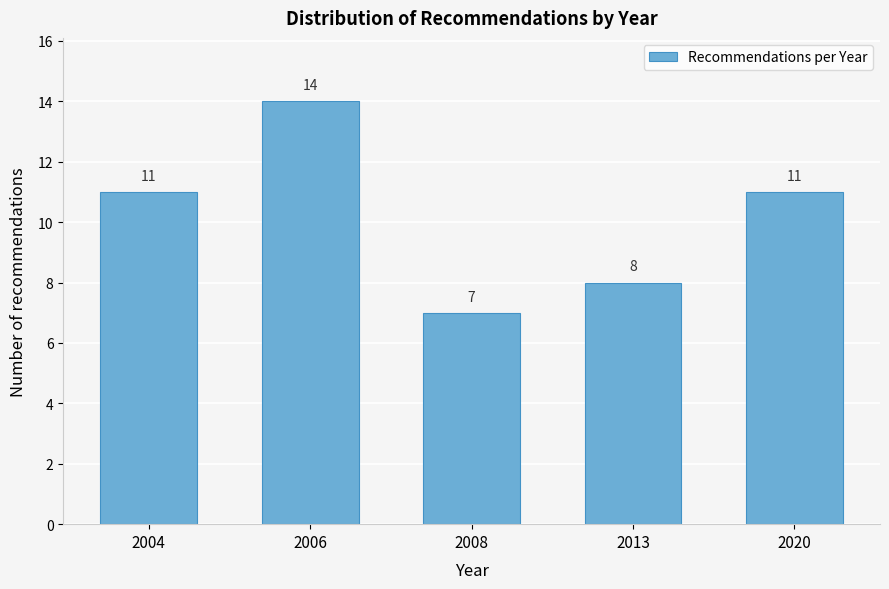

Reading right to left, transcribe all the data shown in this chart.

2020=11	2013=8	2008=7	2006=14	2004=11